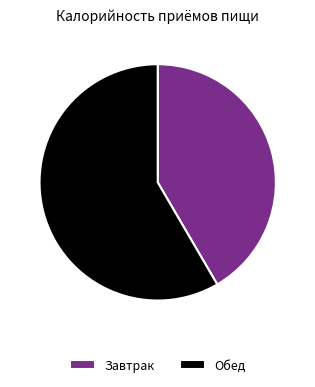

Is it true that Обед is 67% of the pie?

False